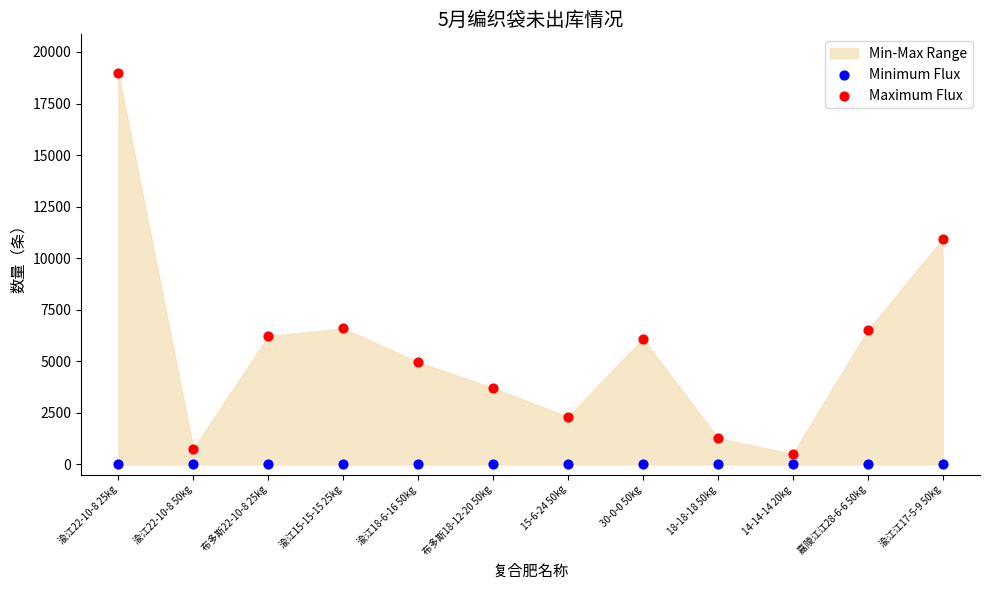

In the Maximum Flux series, what Y value is closest to 9730?

10920